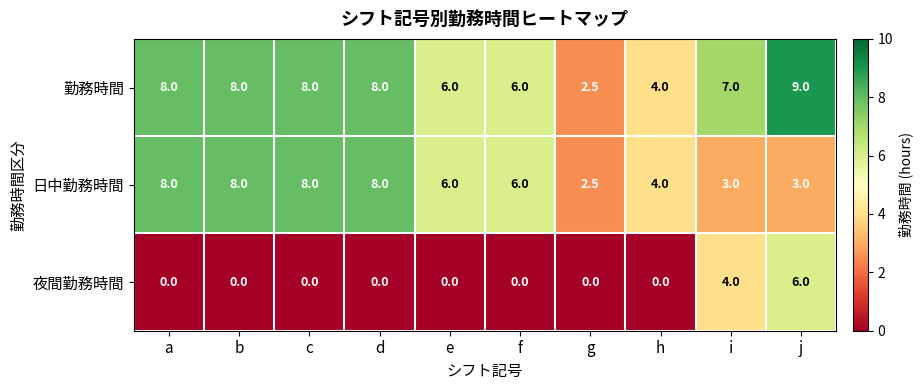

Rank the series at i from highest to lowest value.

勤務時間, 夜間勤務時間, 日中勤務時間